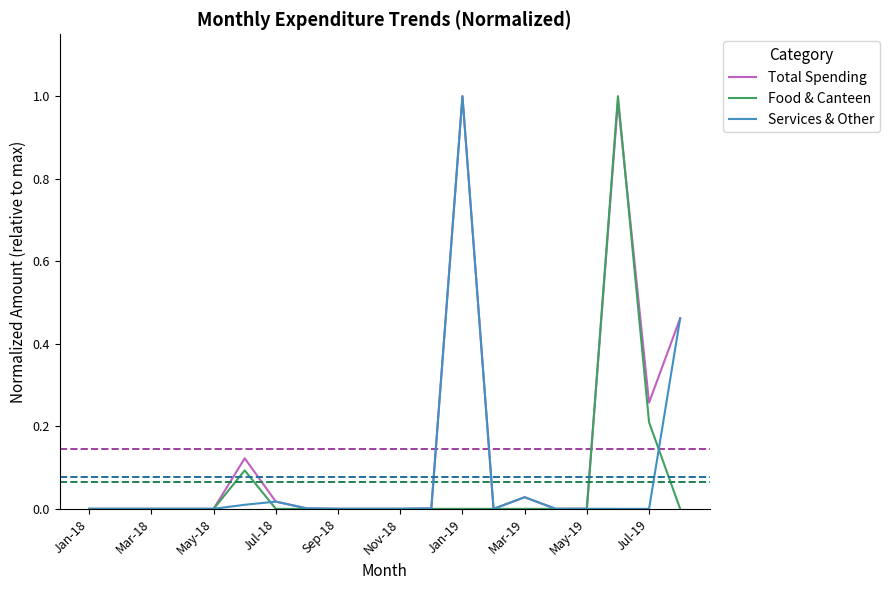

True or false: Food & Canteen and Total Spending intersect in this chart.

True